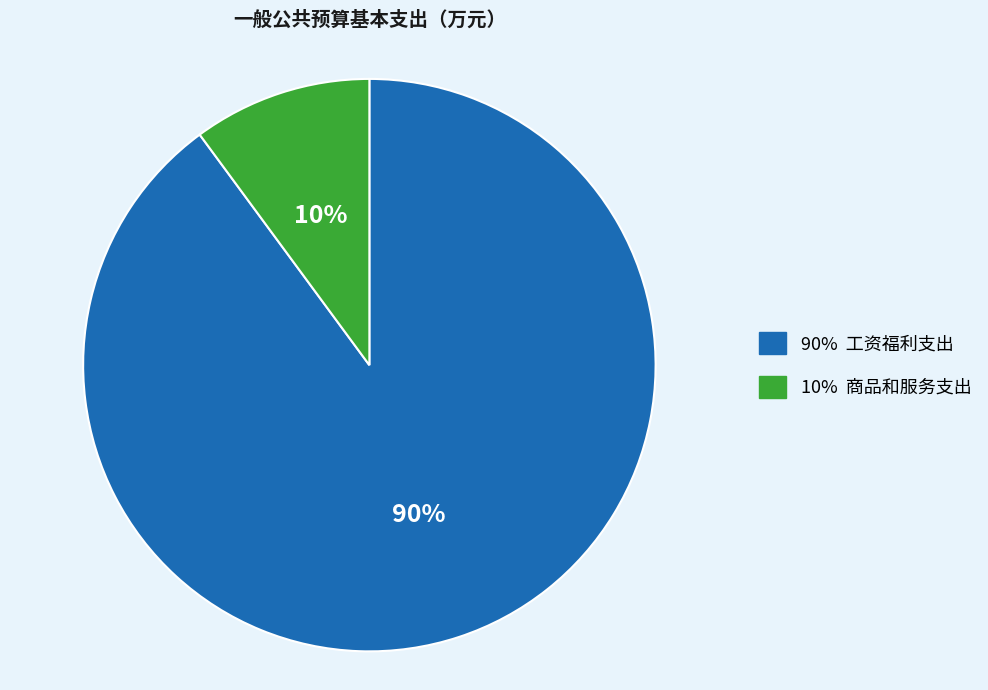

To the nearest percent, what is the difference between the largest and smallest slice percentages?

80%